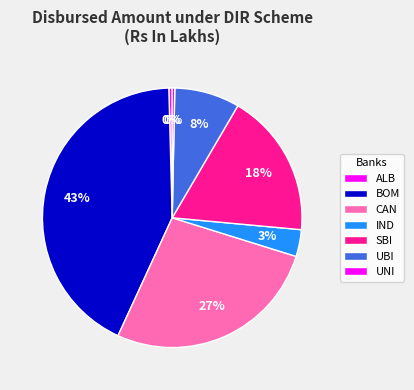

Is it true that ALB is 0% of the pie?

True